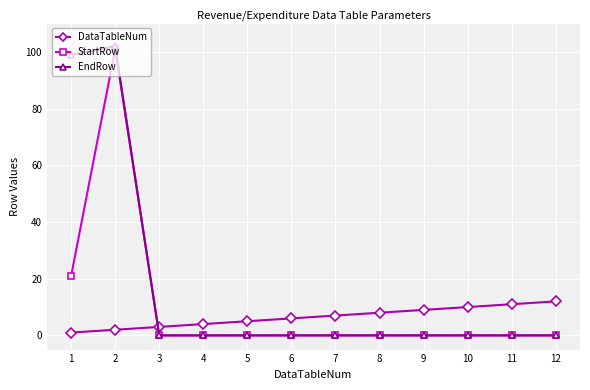

How many series are shown in this chart?

3